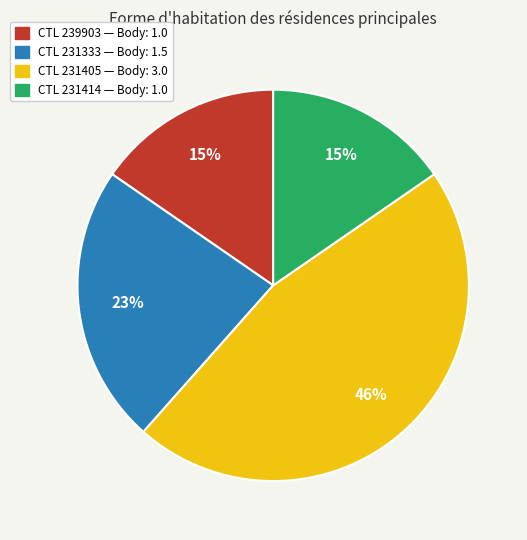

To the nearest percent, what is the difference between the largest and smallest slice percentages?

31%